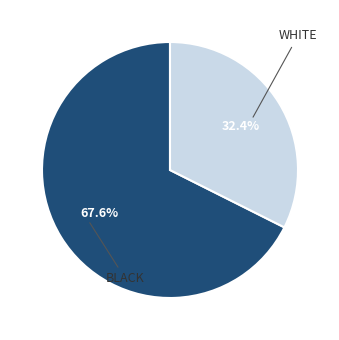

How many slices are in this pie chart?

2